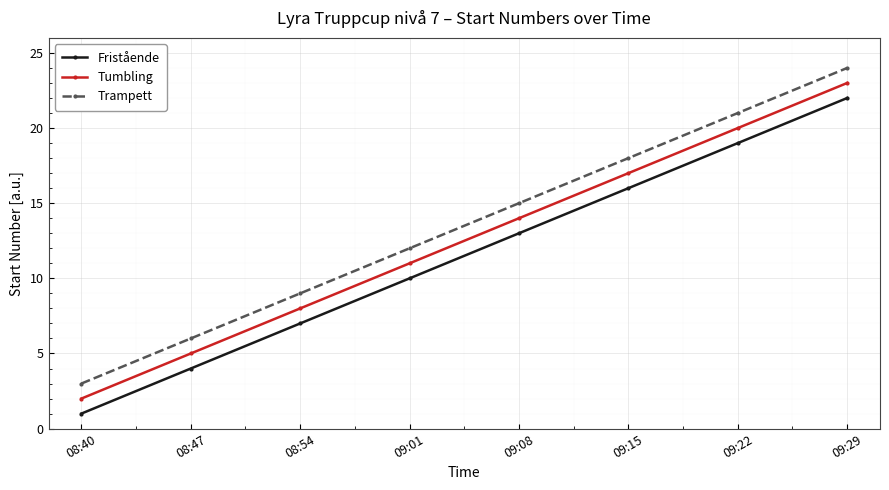

Is the value of Trampett at 09:29 greater than the value of Tumbling at 09:22?

Yes